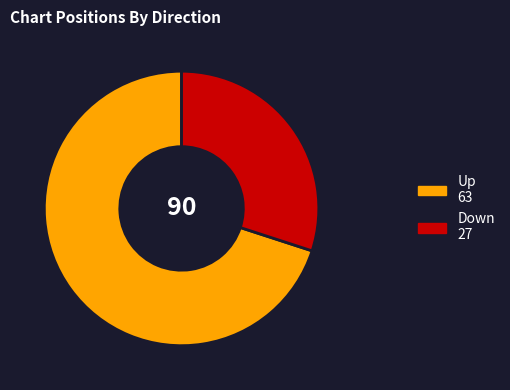

Is there a majority slice in this chart?

Yes